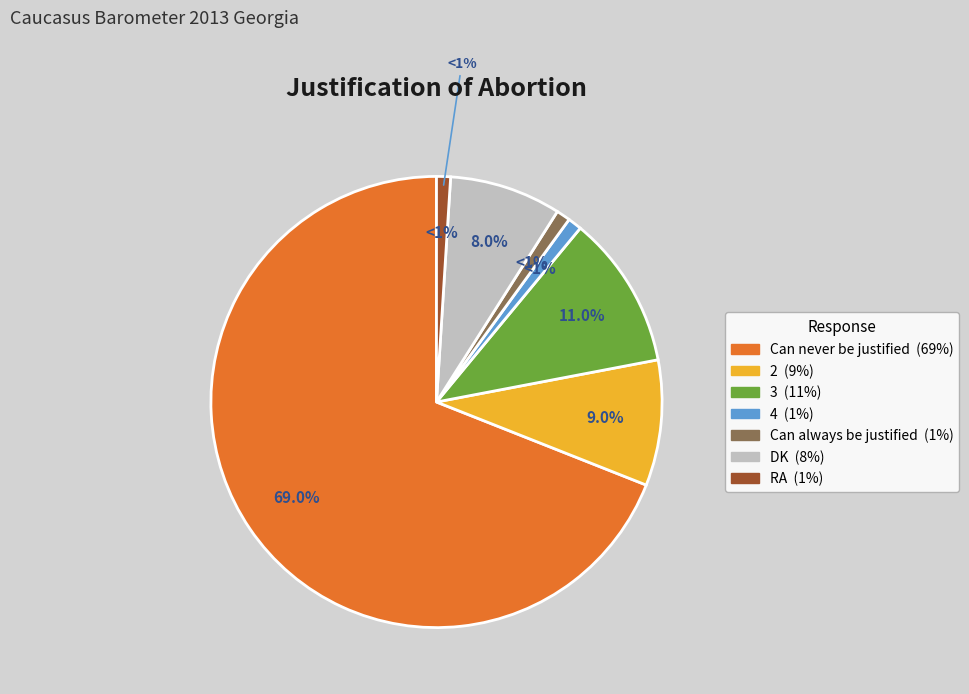

To the nearest percent, what percentage of the pie is 4?

1%